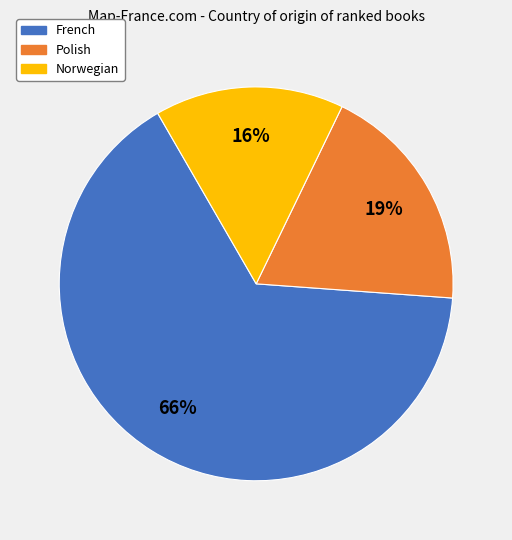

Combined, do Polish and French account for over 50%?

Yes